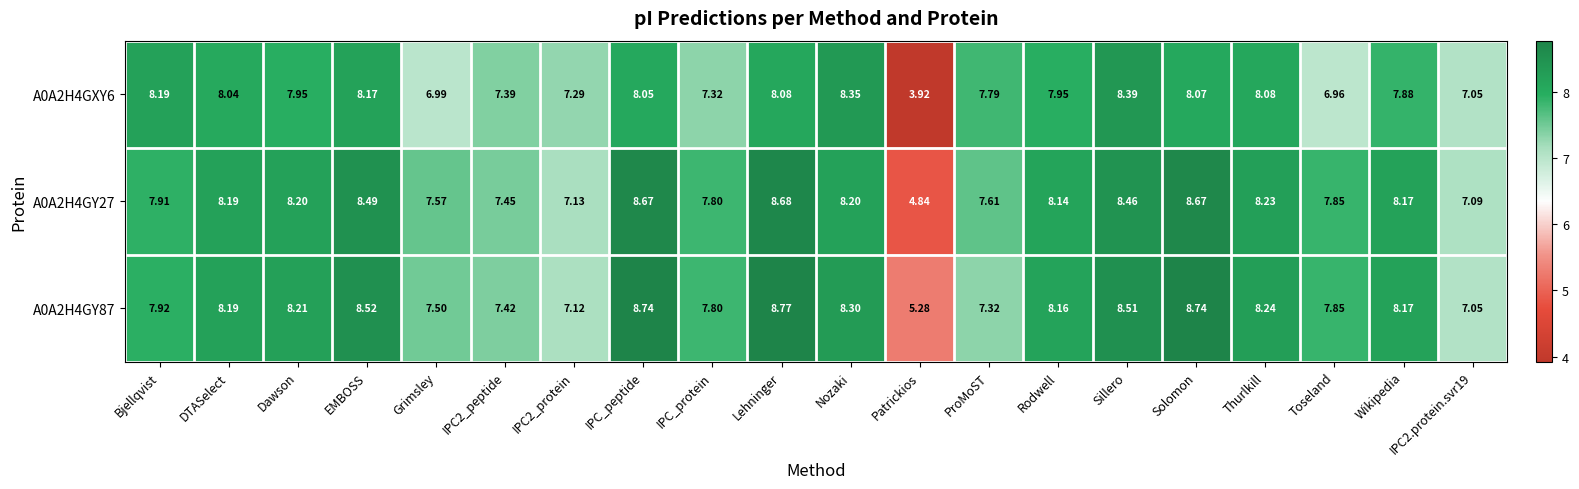

Which series has the largest total across all categories?

A0A2H4GY87